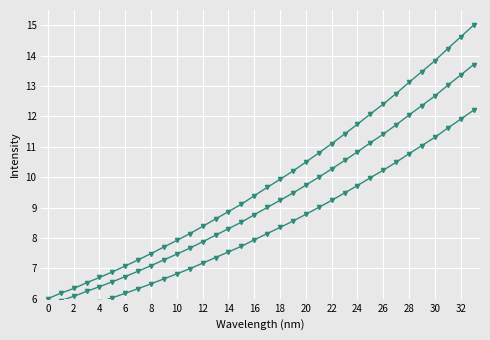

How many lines are shown in the chart?

3